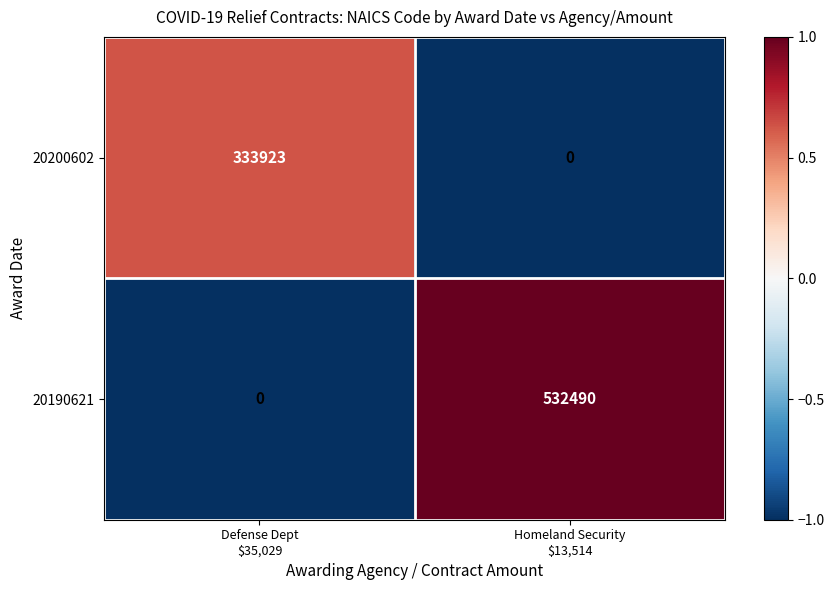

Which series has the widest spread of values?

20190621